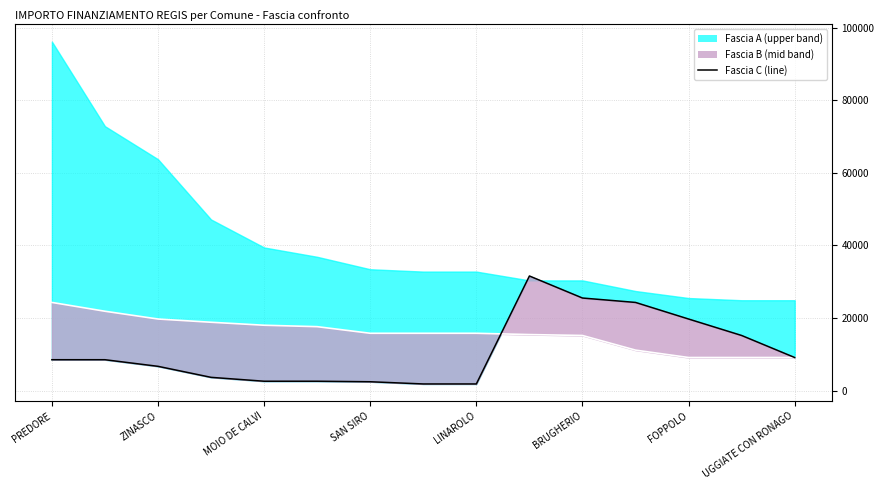

Does the chart have visible grid lines?

Yes